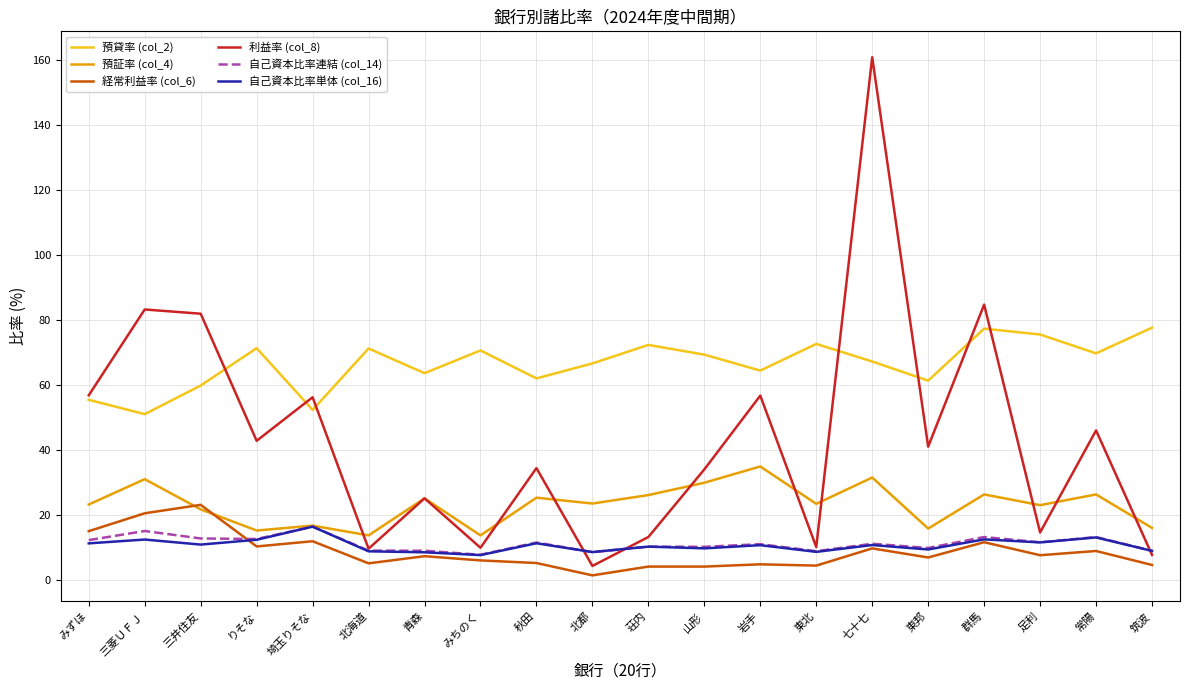

What is the greatest value displayed?

160.9